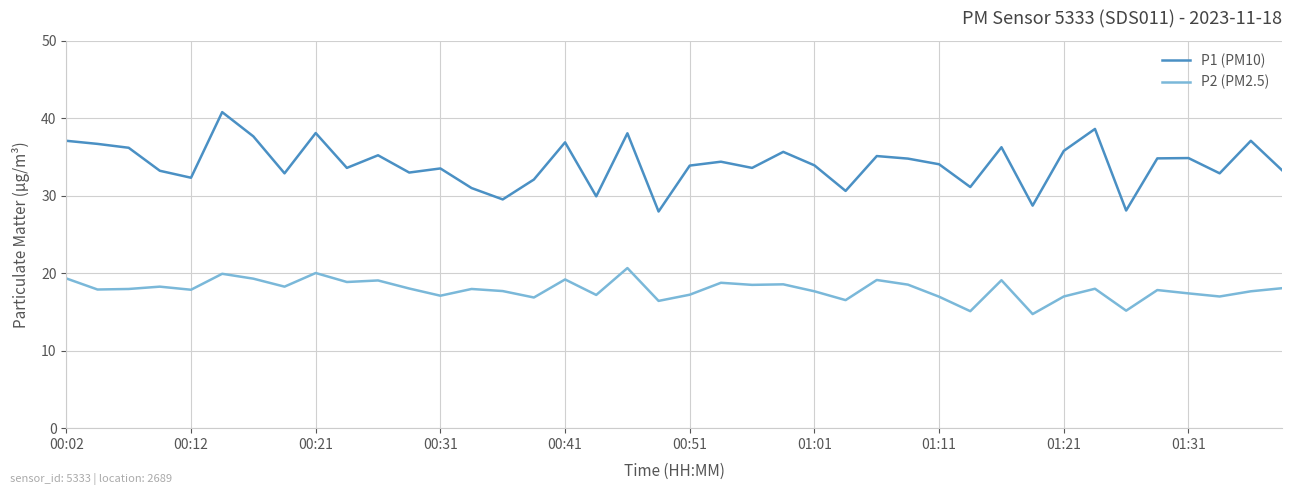

Which series has the largest range (max minus min)?

P1 (PM10)